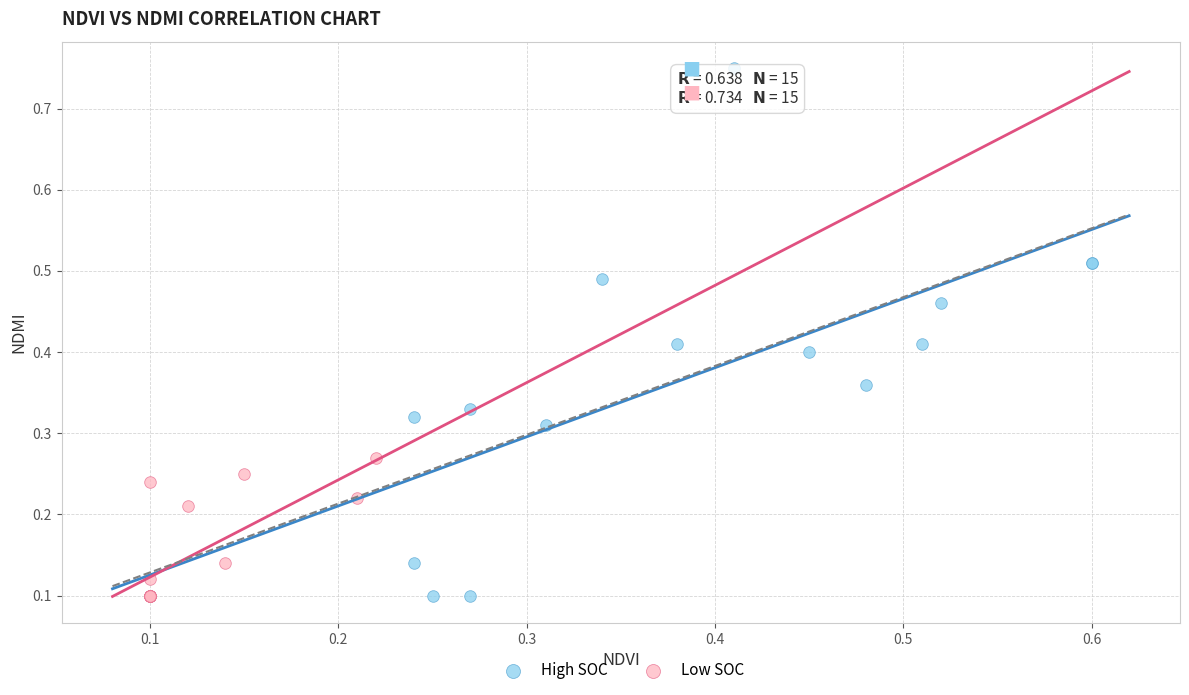

Which series has the widest spread of Y values?

High SOC